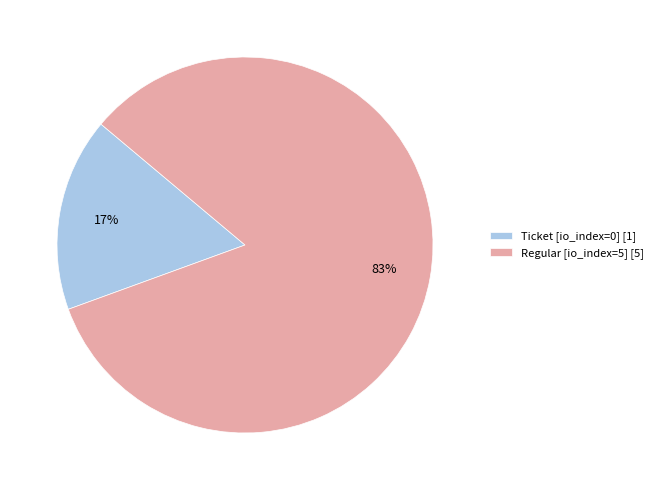

Between Ticket [io_index=0] [1] and Regular [io_index=5] [5], which is larger?

Regular [io_index=5] [5]